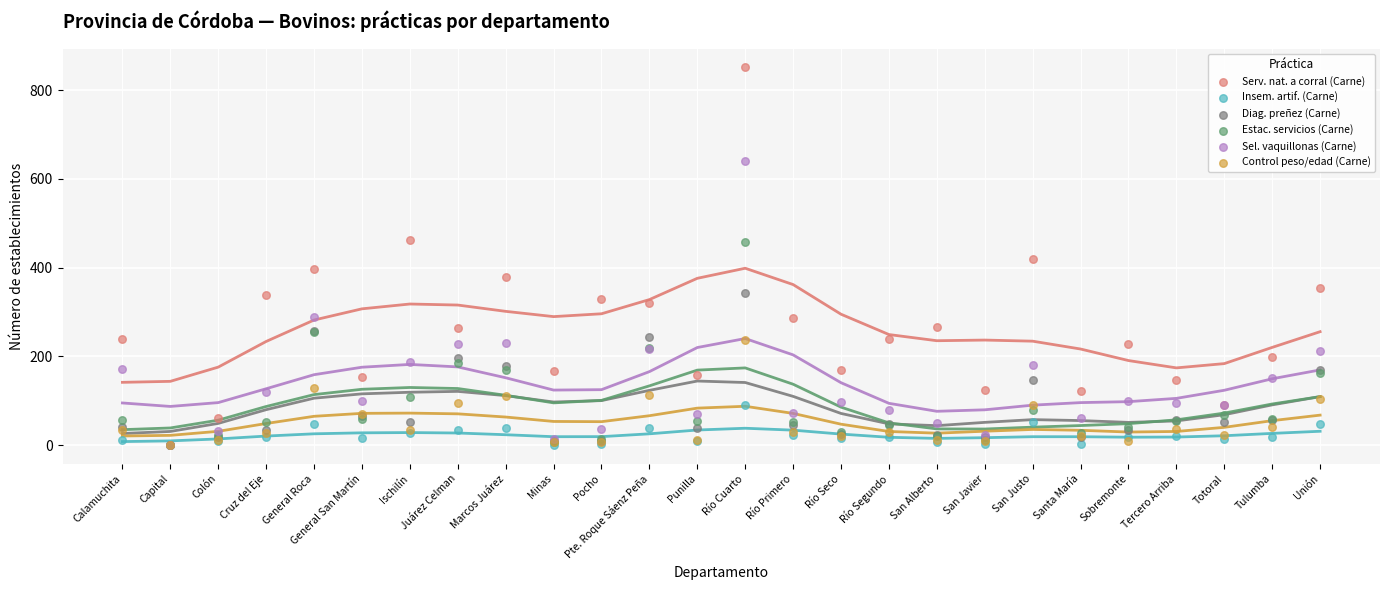

At how many categories does at least one series exceed 355?

5